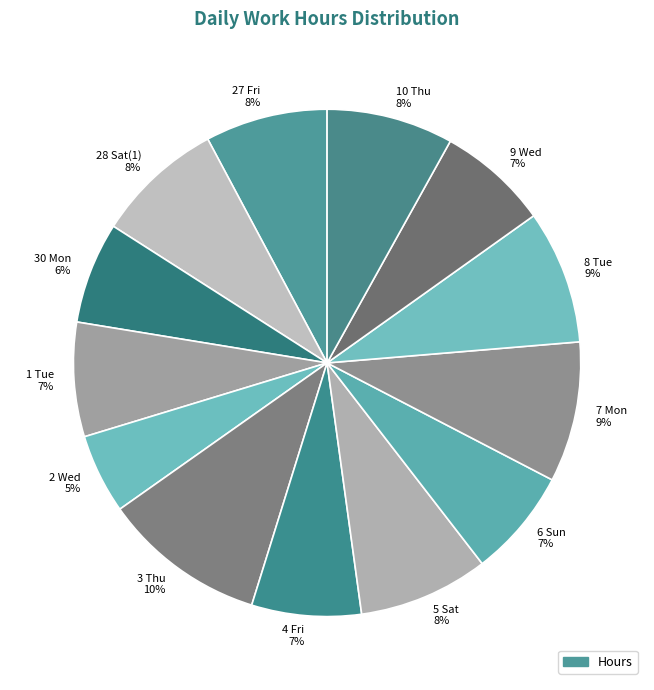

Count the number of slices in the pie.

13